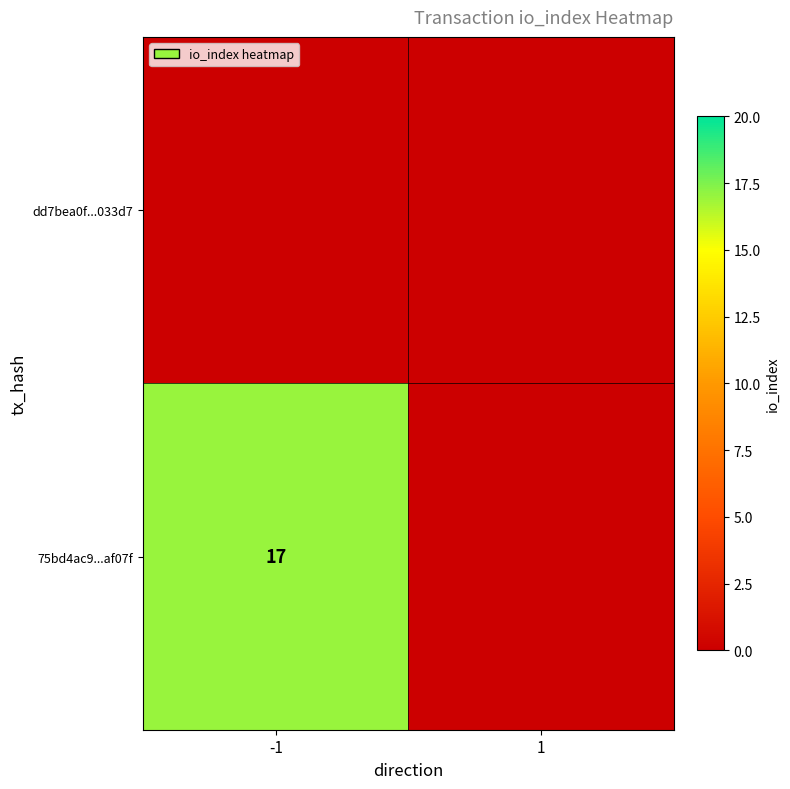

At which category does the chart reach its peak across all series?

-1